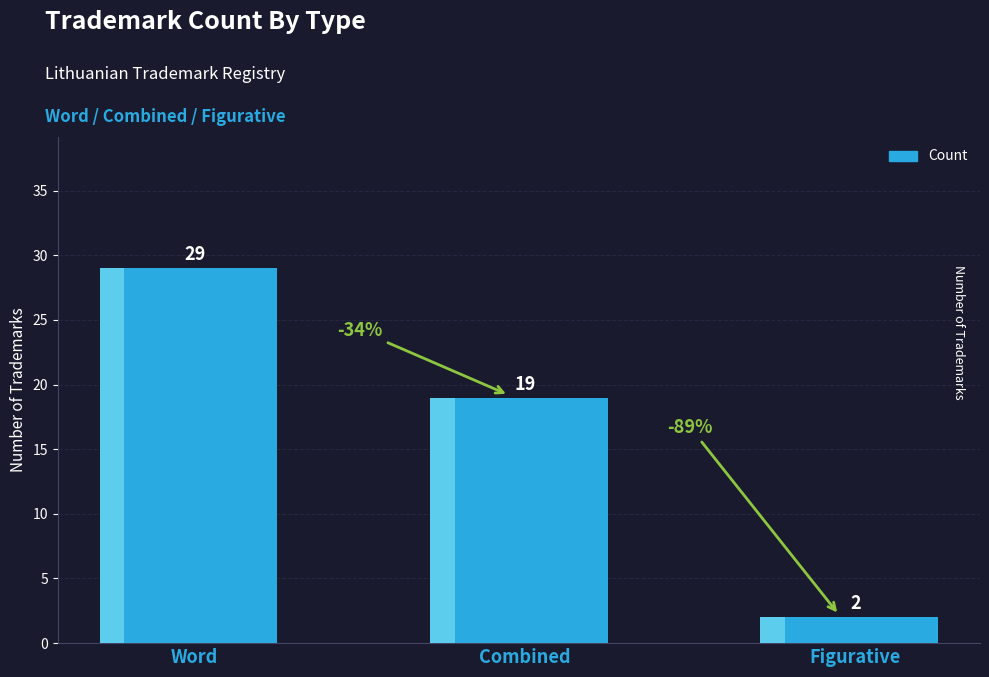

True or false: the data shows 26 at Combined.

False